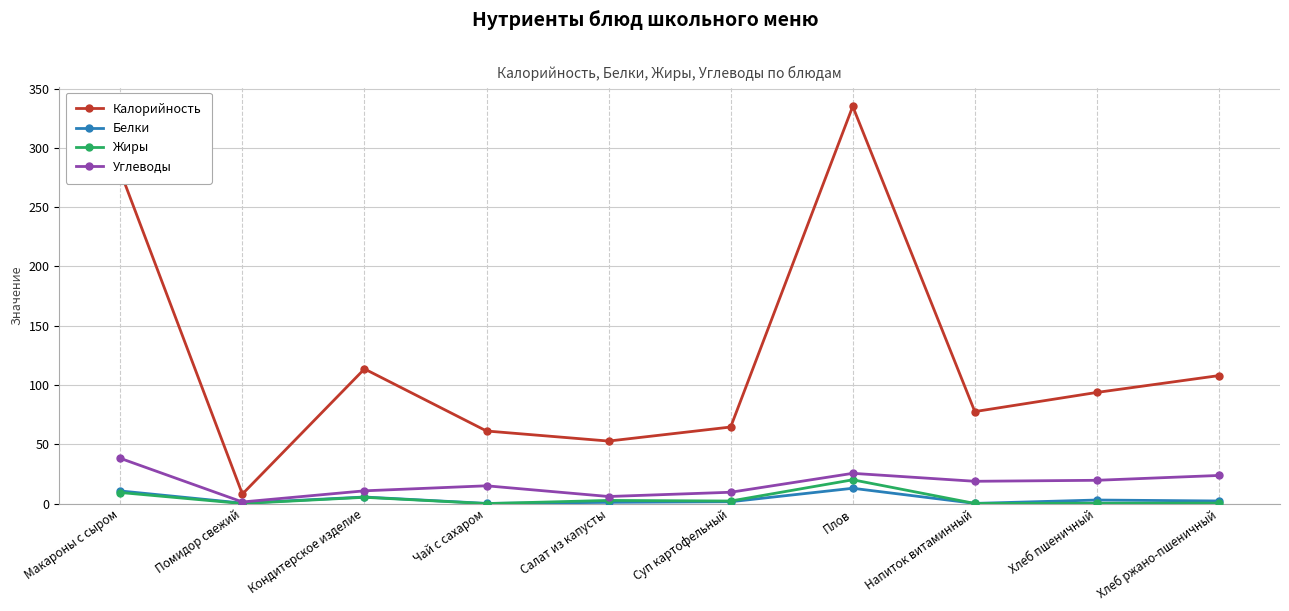

Where is Калорийность nearest to the value 171?

Кондитерское изделие